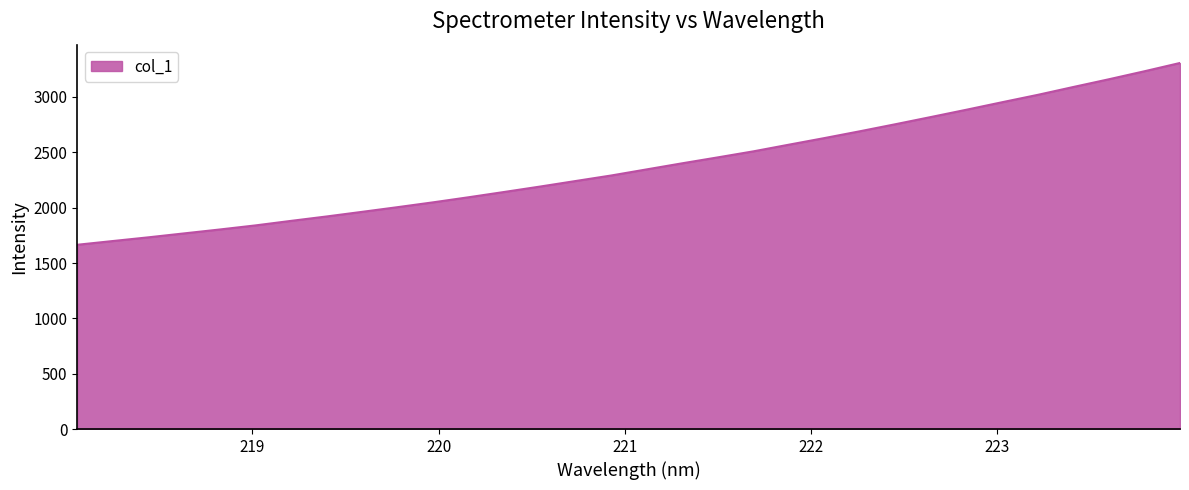

What is the smallest value displayed?

1664.8